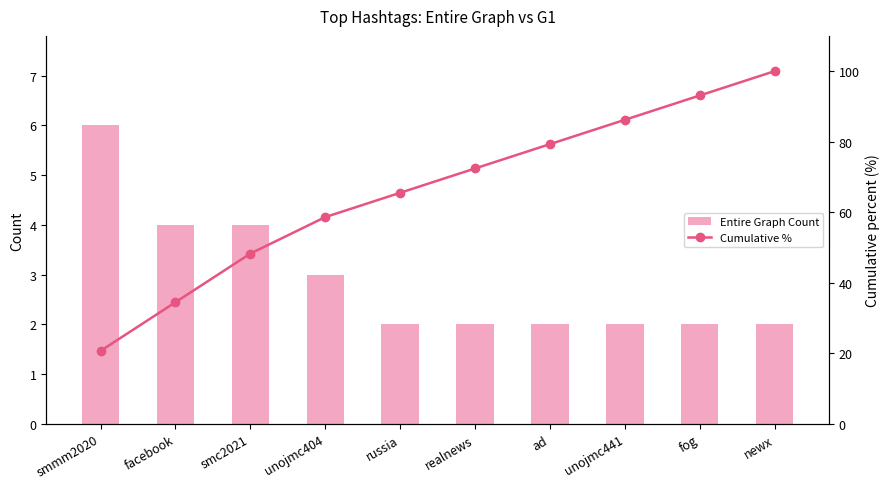

Which series has the widest spread of values?

Cumulative %